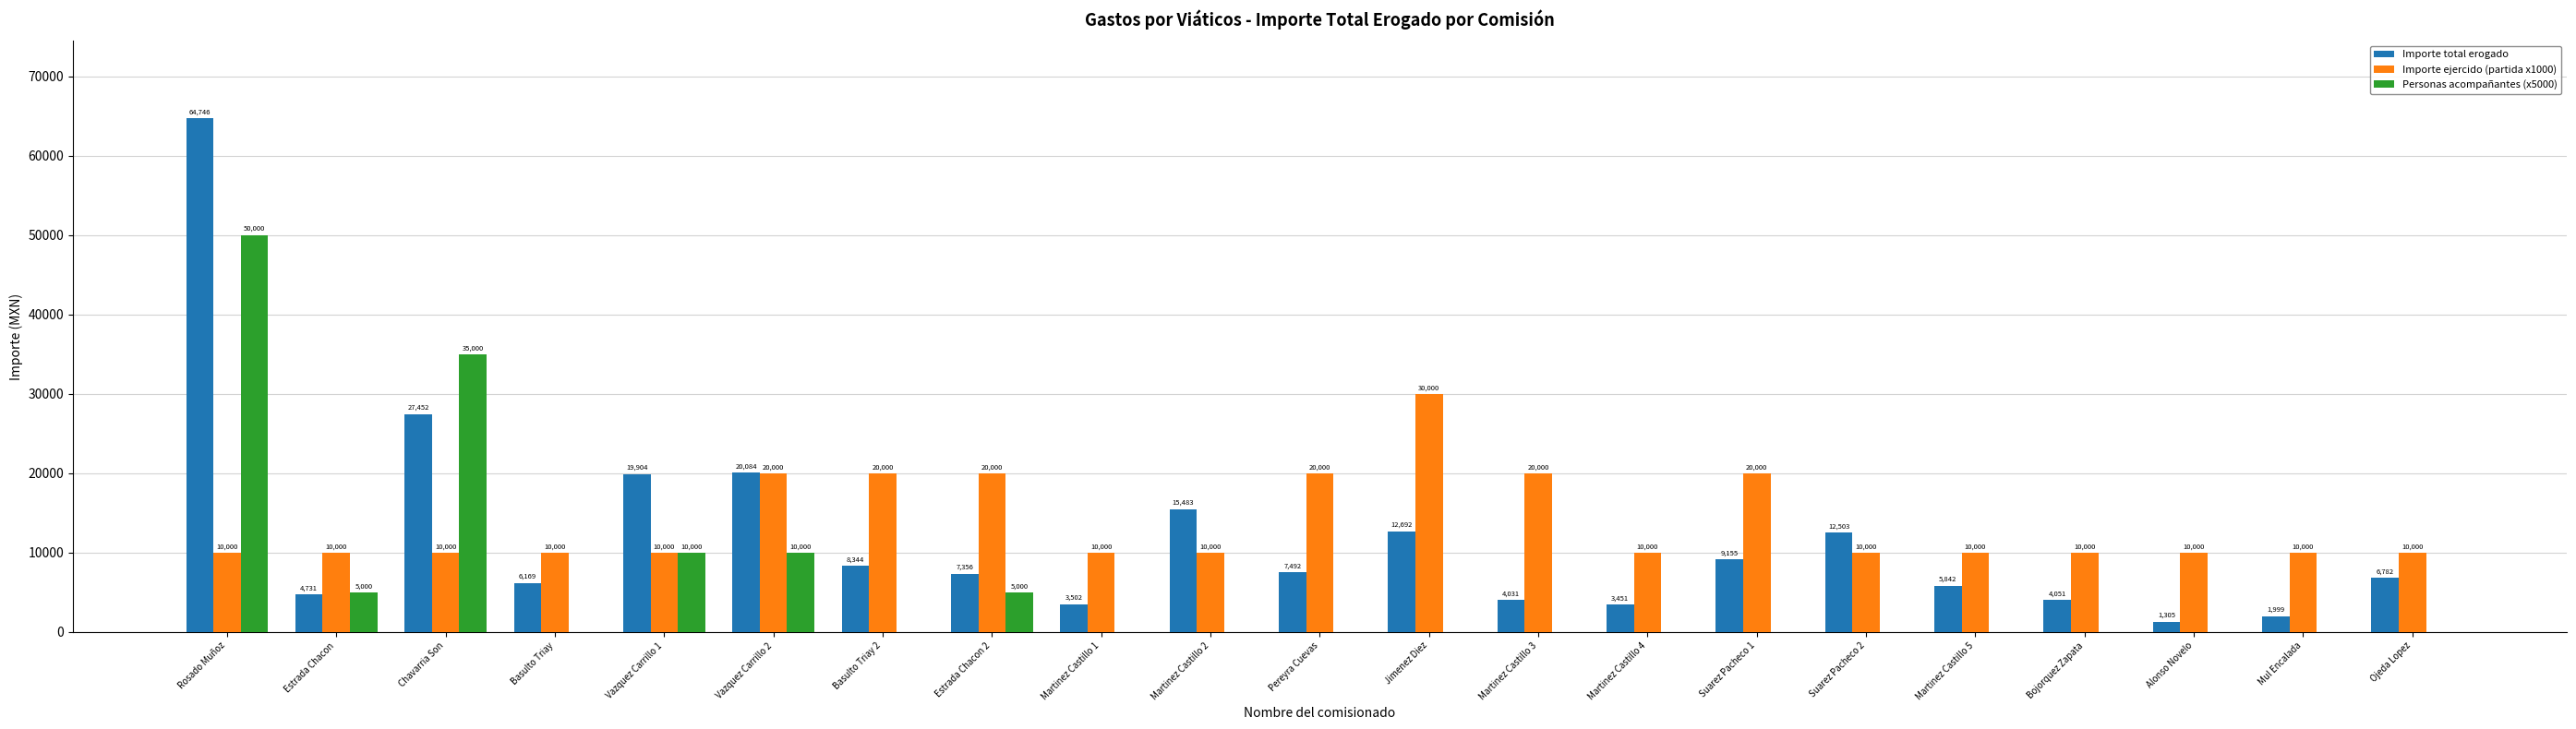

Between Martinez Castillo 2 and Suarez Pacheco 2, which series saw the biggest shift?

Importe total erogado